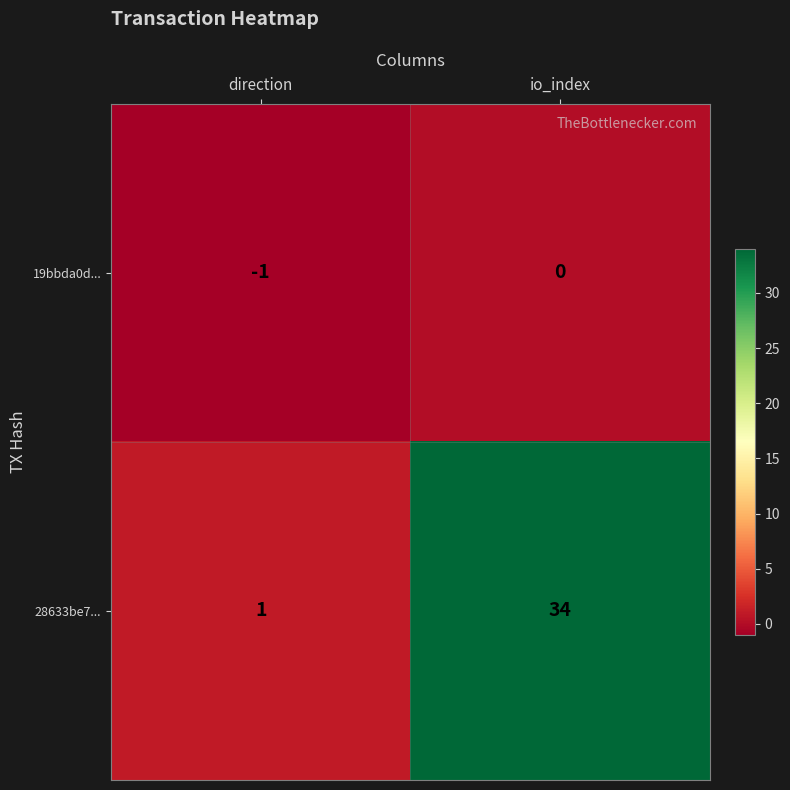

Rank the categories by 19bbda0d... value from lowest to highest.

direction, io_index